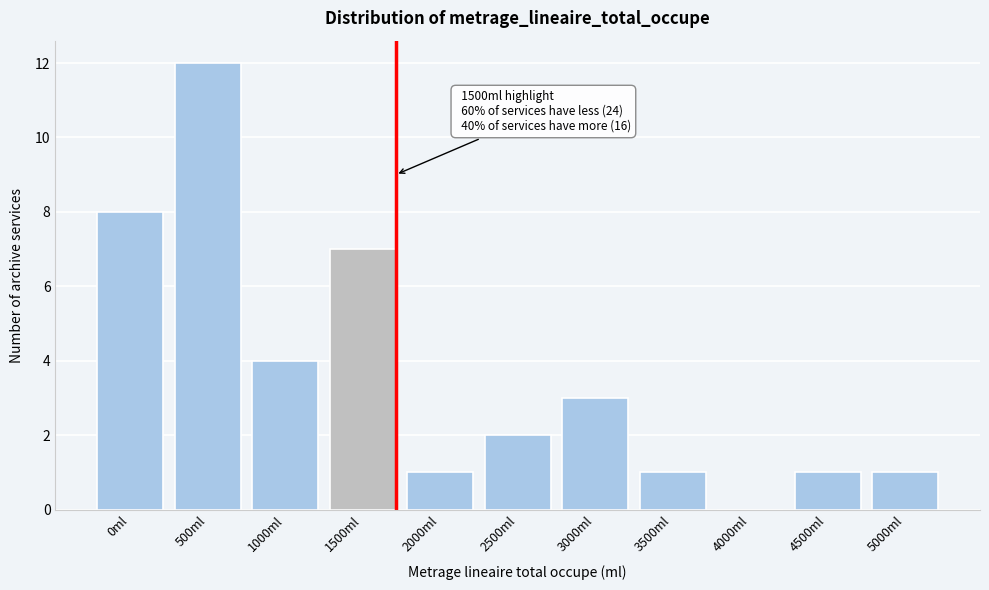

Reading left to right, list all the values displayed in this chart.

0ml=8	500ml=12	1000ml=4	1500ml=7	2000ml=1	2500ml=2	3000ml=3	3500ml=1	4000ml=0	4500ml=1	5000ml=1